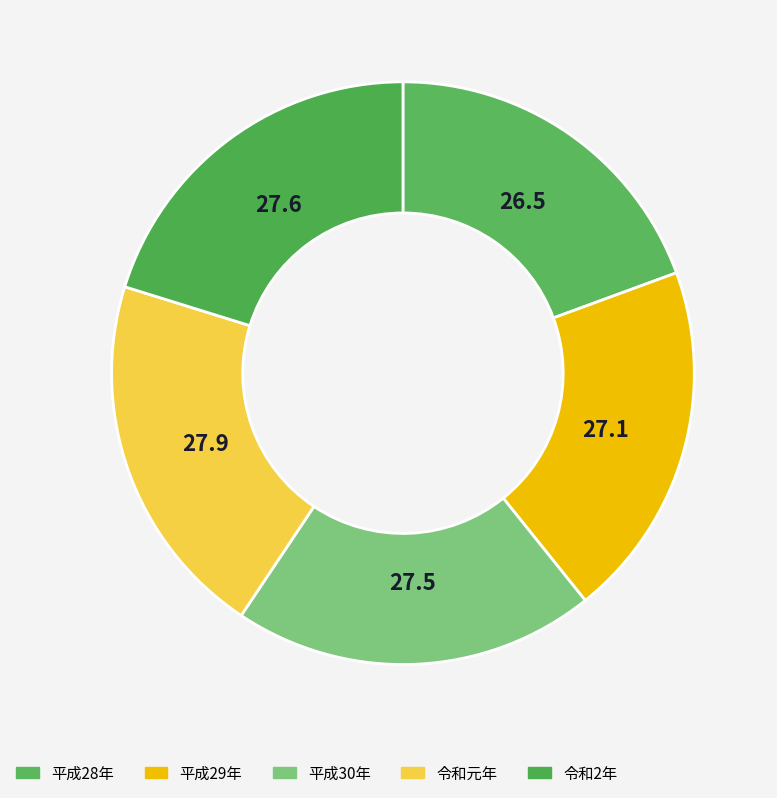

The 令和2年 slice represents 33% of the pie. True or false?

False